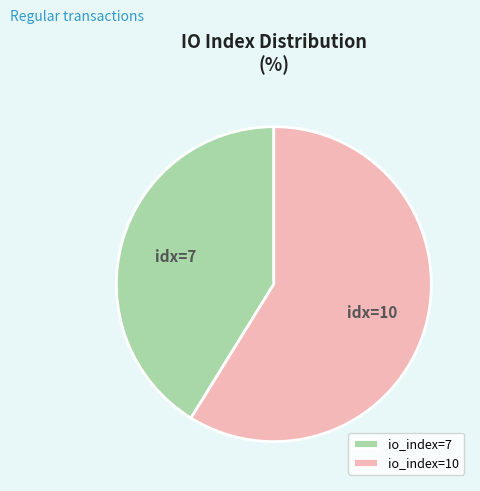

Approximately how many times larger is the value at io_index=7 compared to io_index=10?

0.7